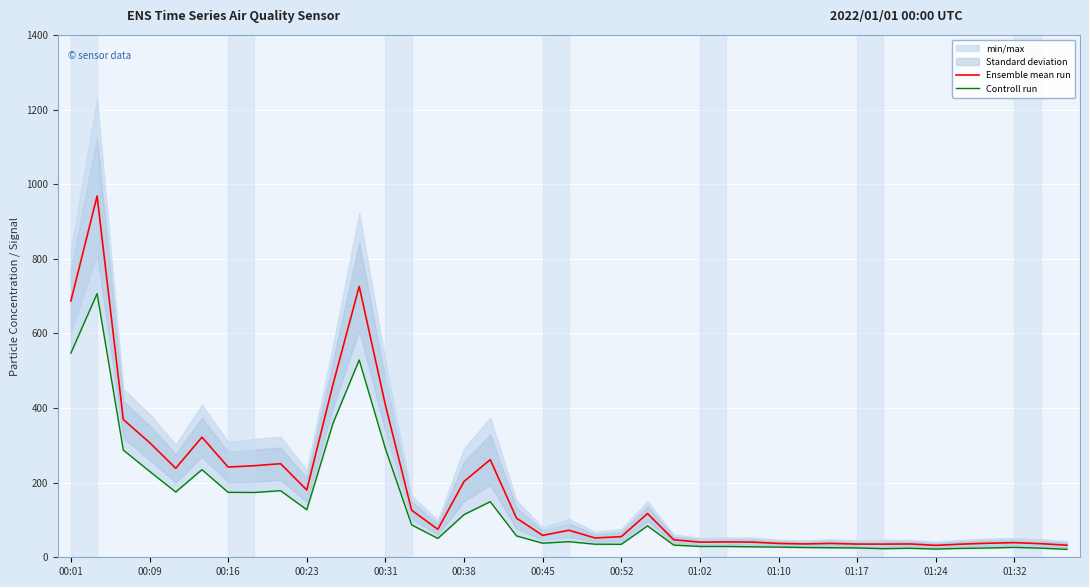

What is the difference between the maximum and minimum values in the Controll run series?

685.5